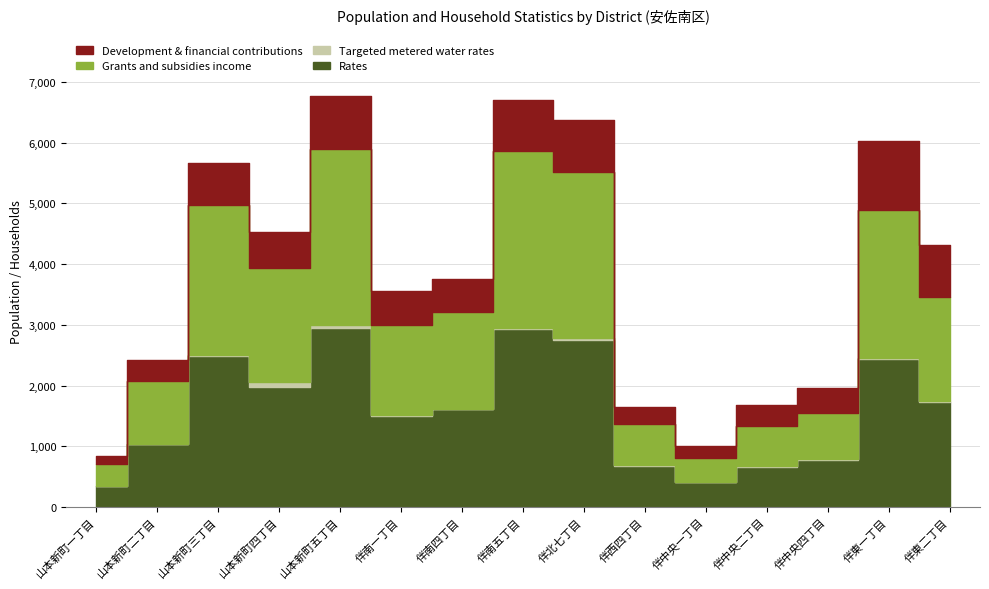

True or false: Development & financial contributions (世帯) has a value of 73 at 伴中央一丁目.

False